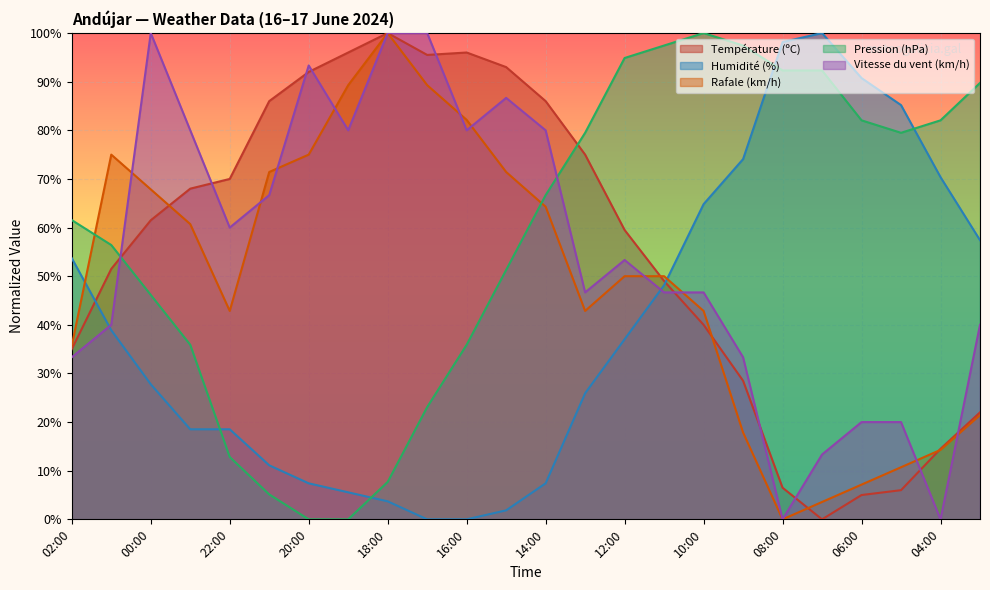

At how many categories does at least one series exceed 94?

11